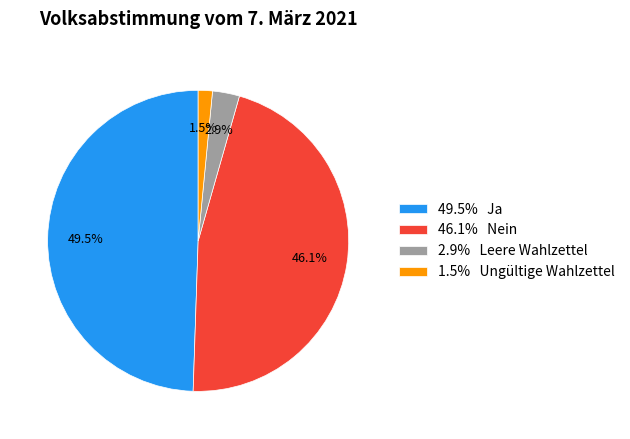

Which has a higher value, 46.1% Nein or 1.5% Ungültige Wahlzettel?

46.1% Nein